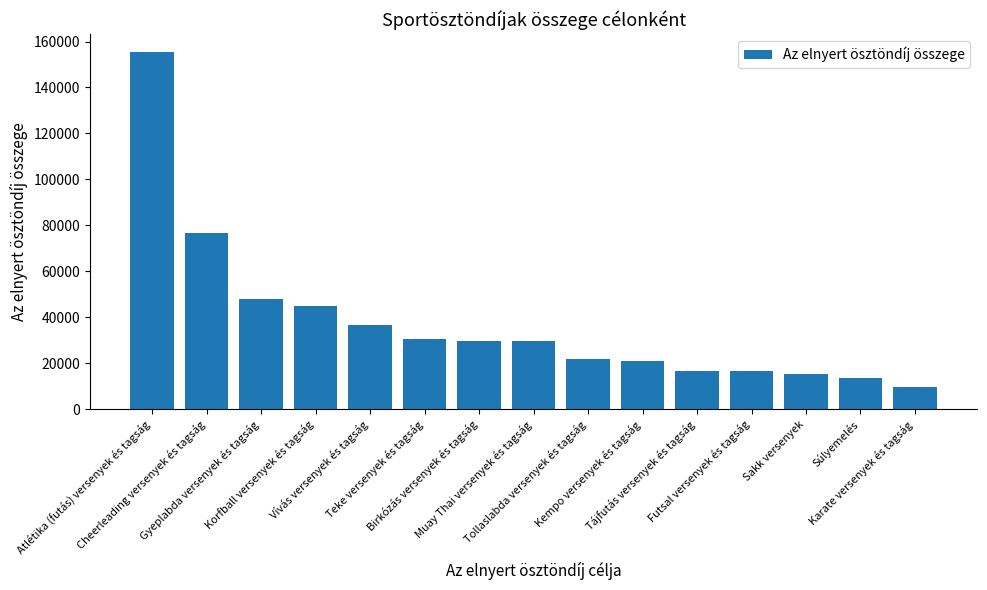

Which category has the highest value across all series?

Atlétika (futás) versenyek és tagság